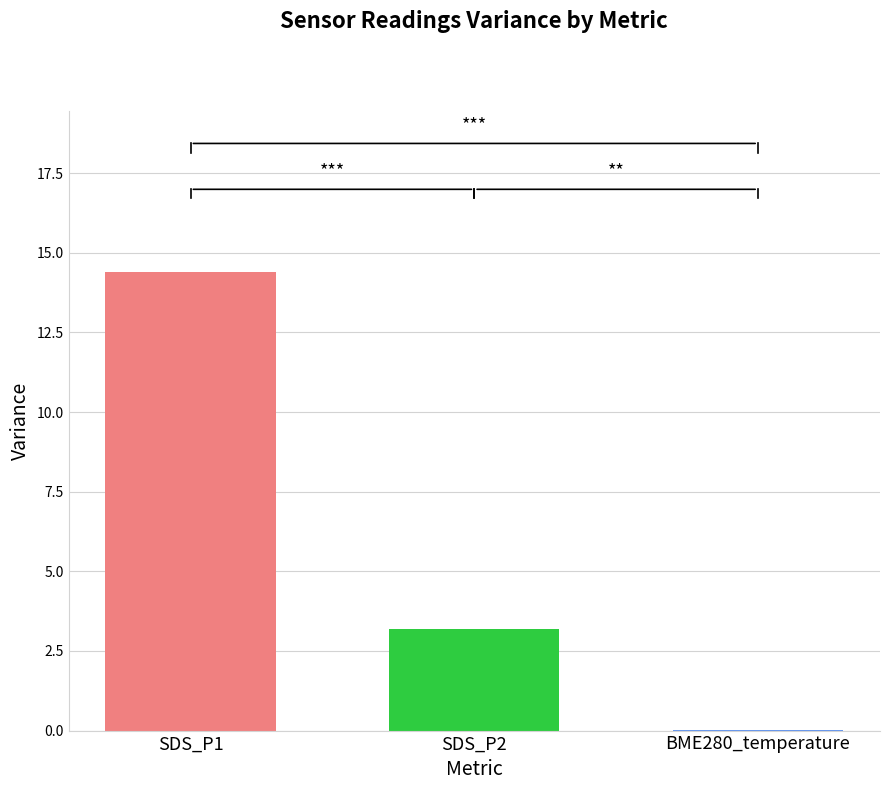

What is the maximum value shown in the chart?

14.4